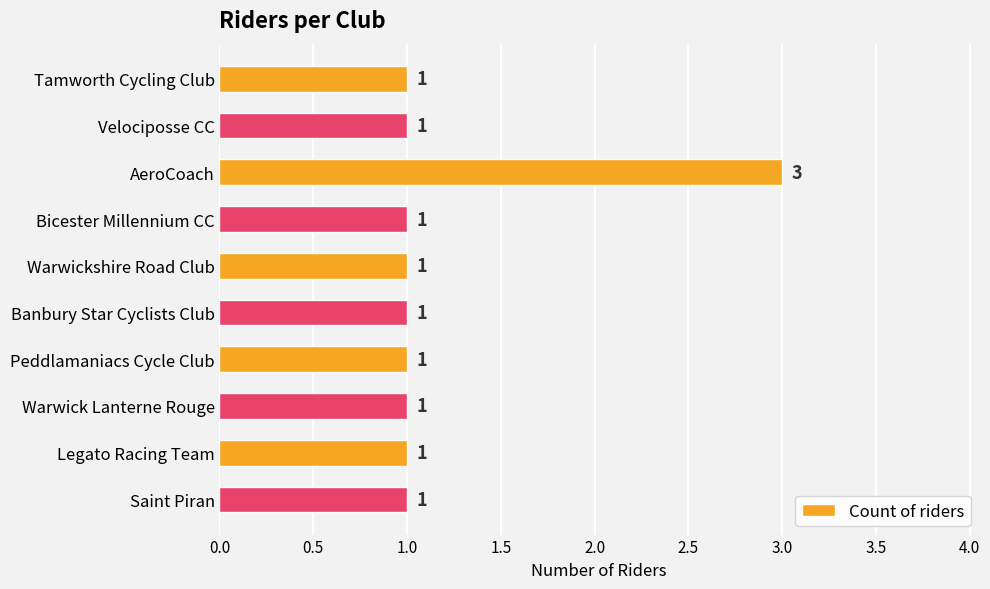

Reading top to bottom, what are all the values shown in this chart?

Tamworth Cycling Club=1	Velociposse CC=1	AeroCoach=3	Bicester Millennium CC=1	Warwickshire Road Club=1	Banbury Star Cyclists Club=1	Peddlamaniacs Cycle Club=1	Warwick Lanterne Rouge=1	Legato Racing Team=1	Saint Piran=1